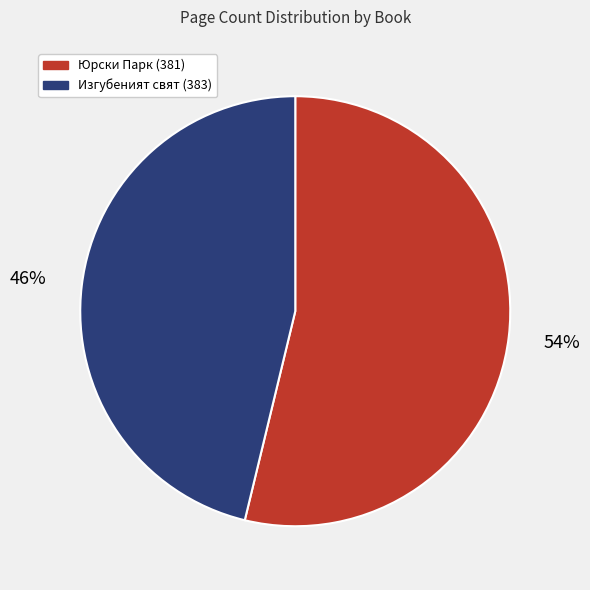

What is the majority slice?

Юрски Парк (381)